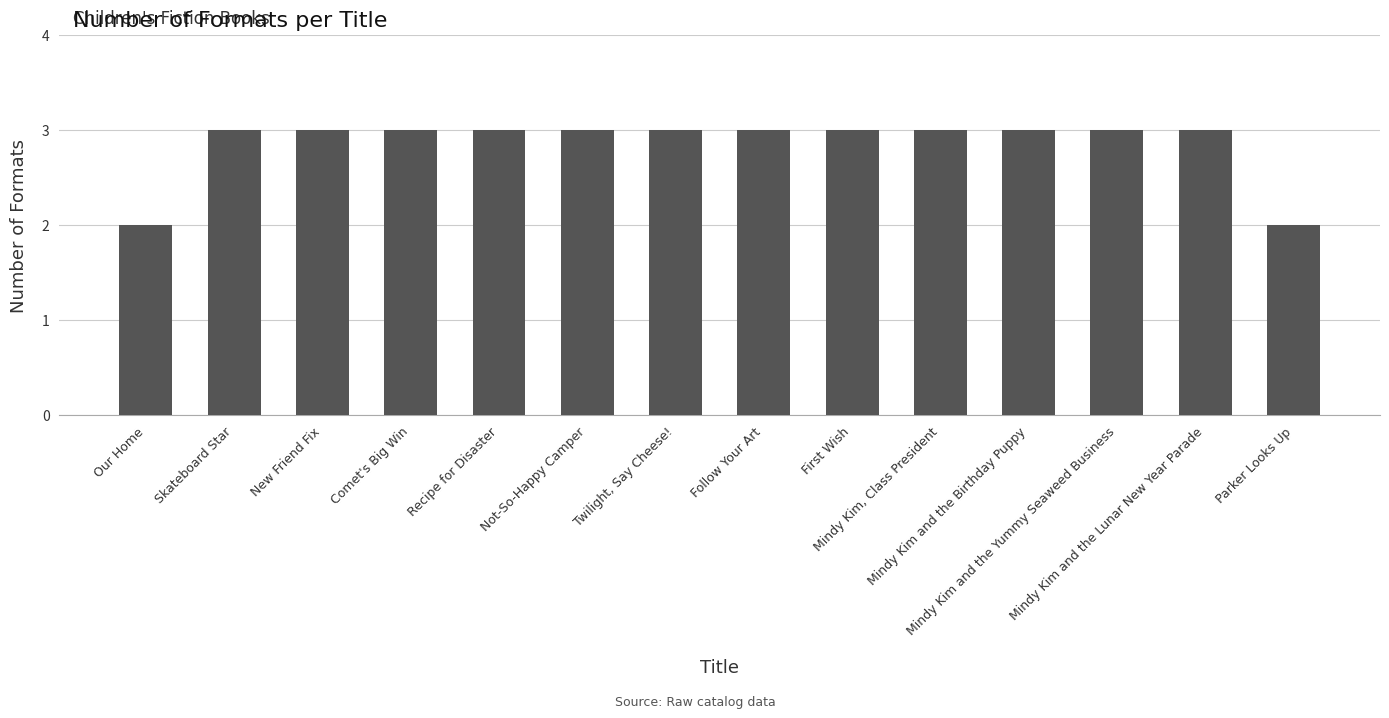

Does the chart contain any negative values?

No